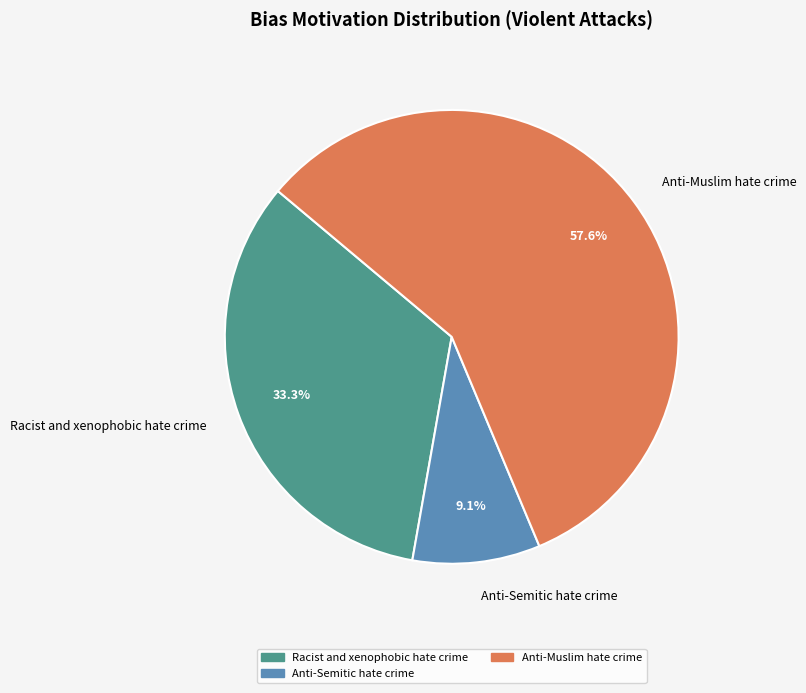

What percentage is NOT represented by Anti-Semitic hate crime?

90.9%